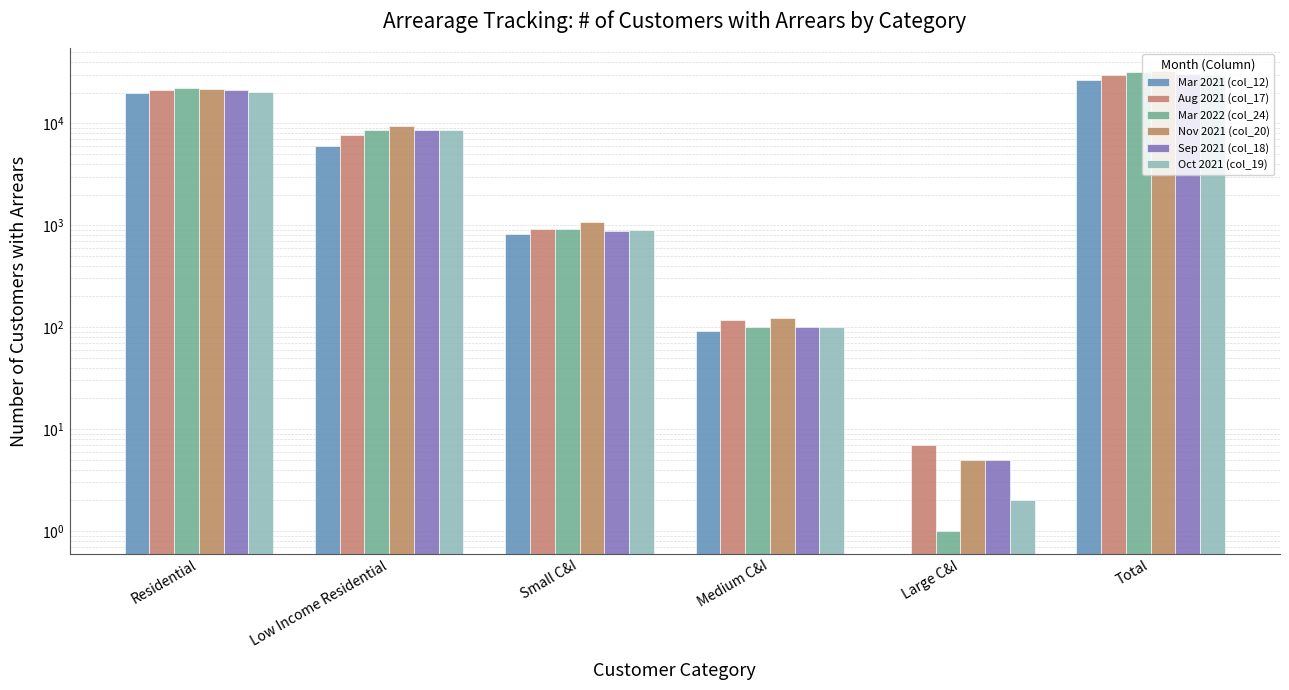

At which label does Nov 2021 (col_20) reach its peak?

Total